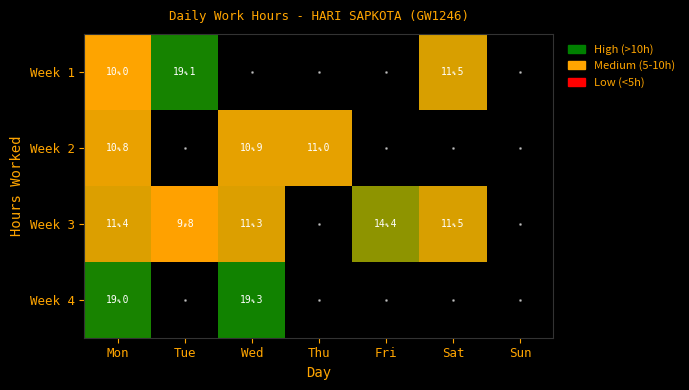

True or false: Week 3 has a value of 9.8 at Tue.

True